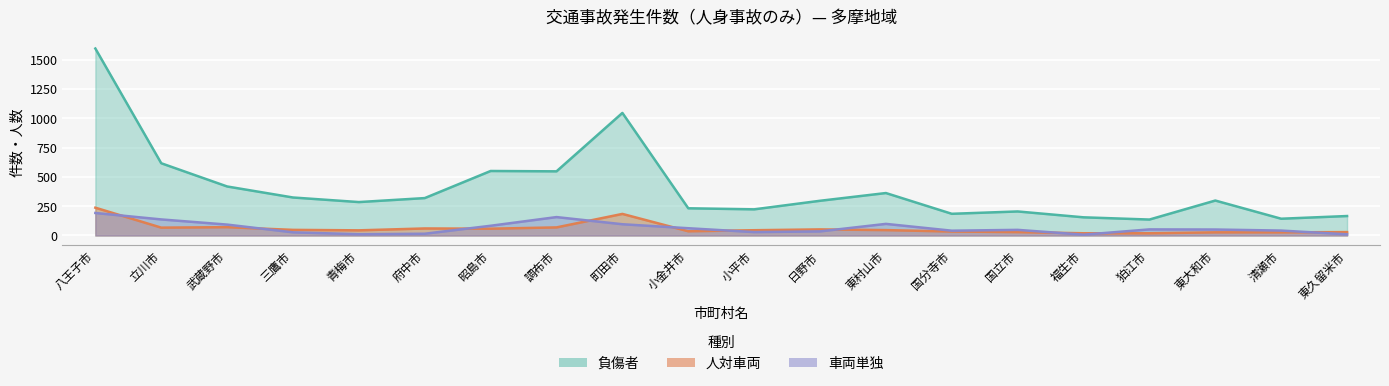

How many intersections are there between 人対車両 and 車両単独?

10